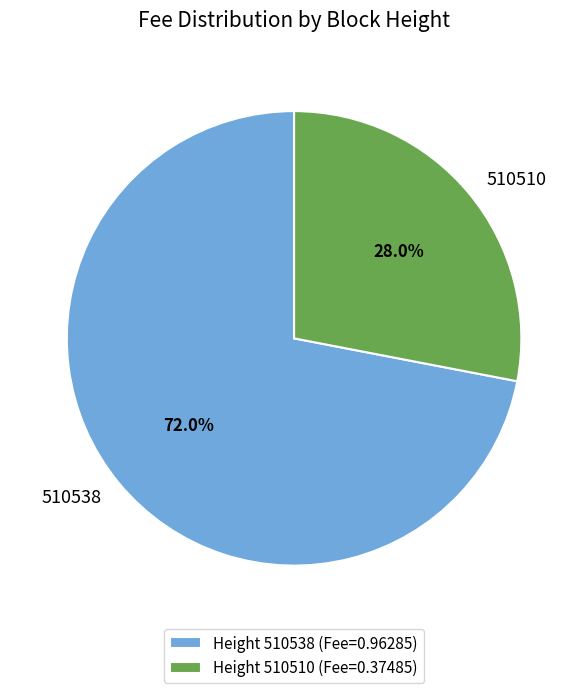

True or false: 510538 accounts for 61% of the total.

False